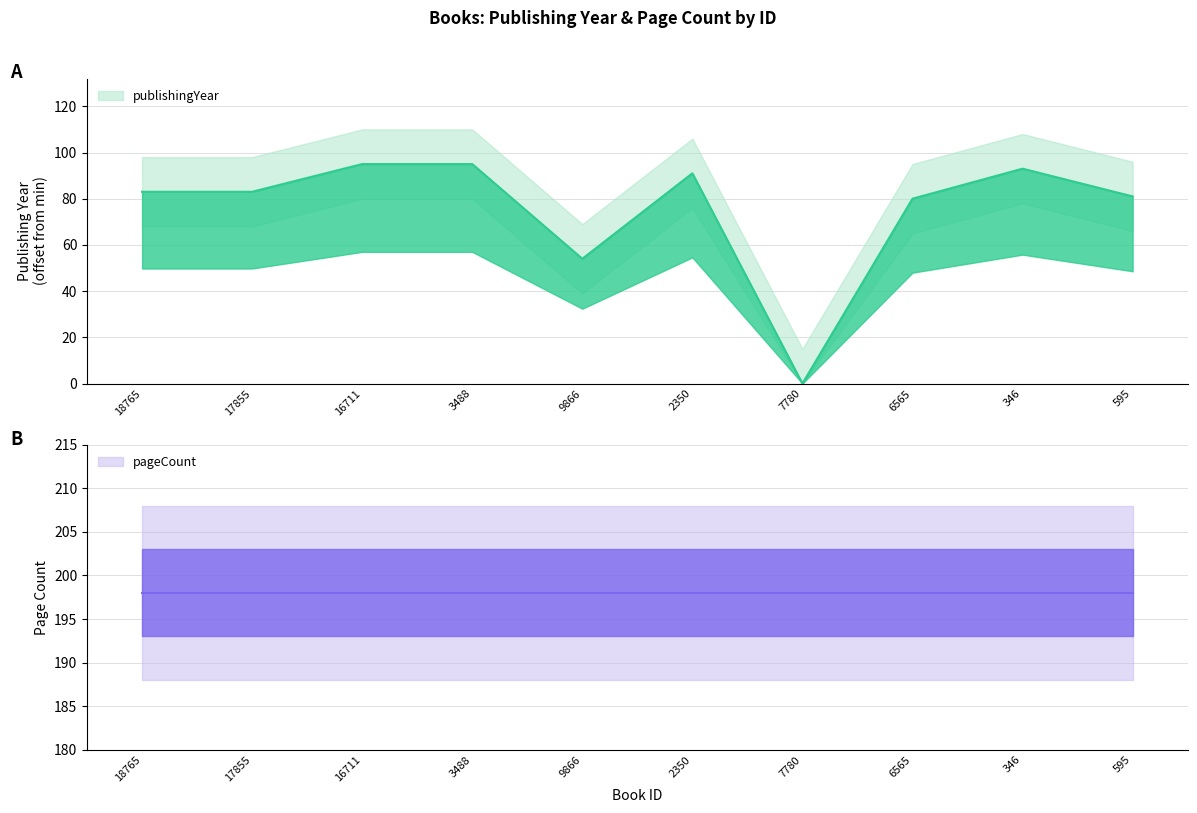

List the labels in order of value, smallest first.

7780, 9866, 6565, 595, 18765, 17855, 2350, 346, 16711, 3488